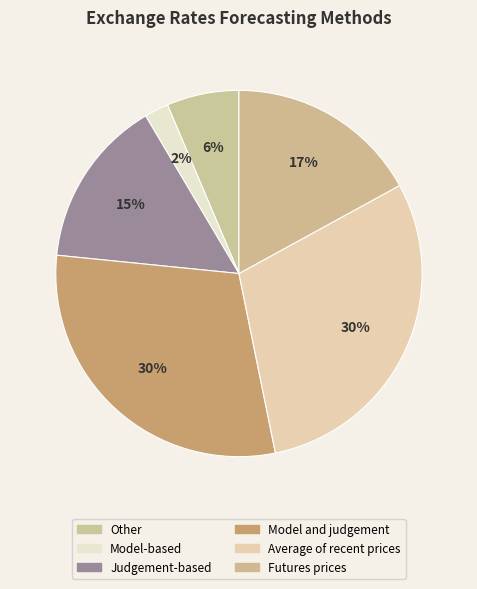

Which slice is the smallest?

Model-based